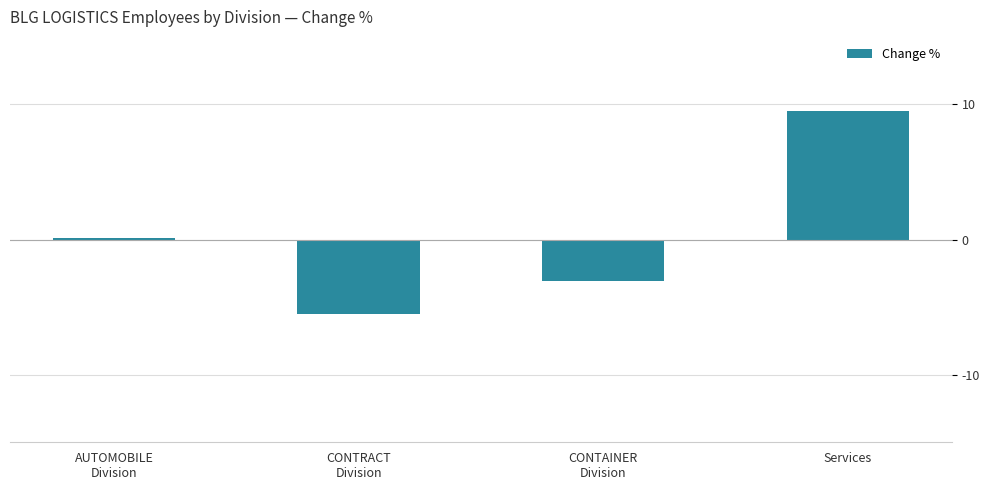

Reading left to right, transcribe all the data shown in this chart.

0.1	-5.5	-3.1	9.5